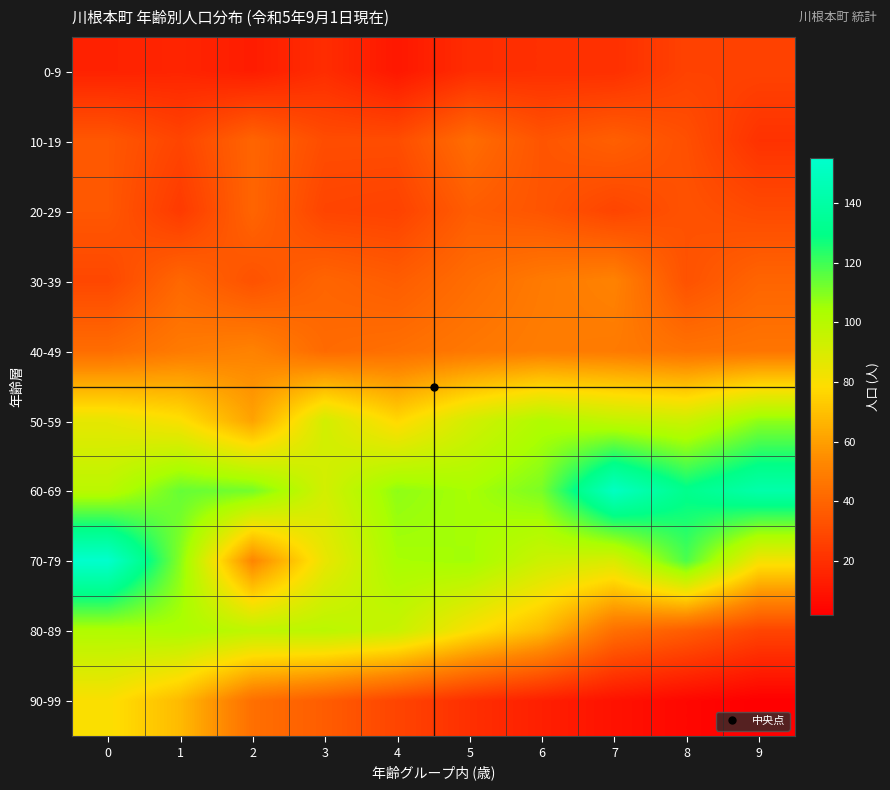

Reading left to right, list all the values displayed in this chart.

0-9: 0=15	1=16	2=13	3=19	4=11	5=19	6=20	7=20	8=27	9=27
10-19: 0=35	1=28	2=40	3=31	4=31	5=43	6=34	7=38	8=32	9=21
20-29: 0=35	1=24	2=40	3=28	4=27	5=37	6=34	7=28	8=33	9=30
30-39: 0=29	1=41	2=33	3=40	4=37	5=43	6=48	7=51	8=33	9=40
40-49: 0=43	1=48	2=51	3=42	4=44	5=47	6=49	7=48	8=45	9=46
50-59: 0=86	1=80	2=61	3=92	4=77	5=92	6=102	7=97	8=94	9=108
60-69: 0=99	1=114	2=112	3=92	4=108	5=104	6=111	7=151	8=131	9=142
70-79: 0=155	1=109	2=52	3=85	4=104	5=105	6=94	7=90	8=118	9=82
80-89: 0=102	1=103	2=98	3=99	4=95	5=80	6=68	7=44	8=37	9=28
90-99: 0=80	1=68	2=44	3=37	4=28	5=20	6=14	7=9	8=5	9=2